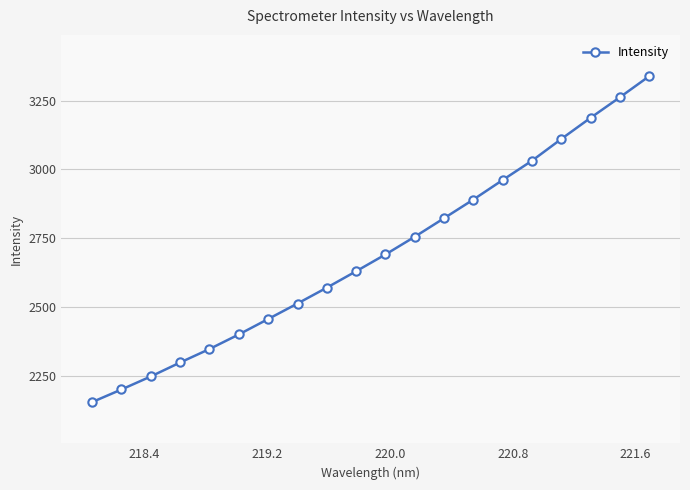

What is the maximum value shown in the chart?

3339.8